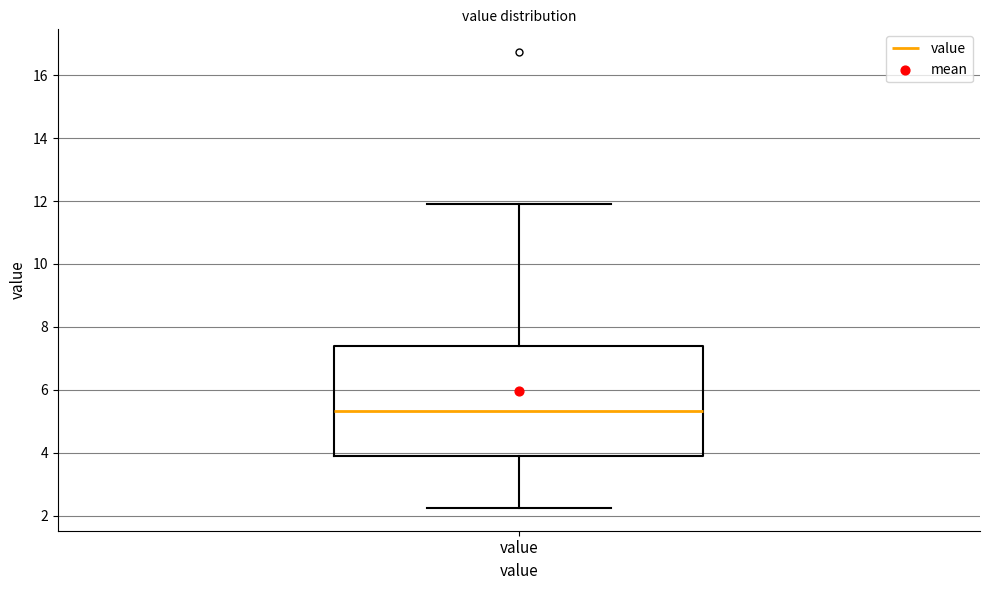

Transcribe this box plot: give where the median line is, the range the box spans, and where the two whiskers end, as read against the y-axis. The values are not printed on the chart, so give them approximately, as read against the axis.

median 5.4, box 4.0 to 7.4, whiskers 2.2 to 12.0